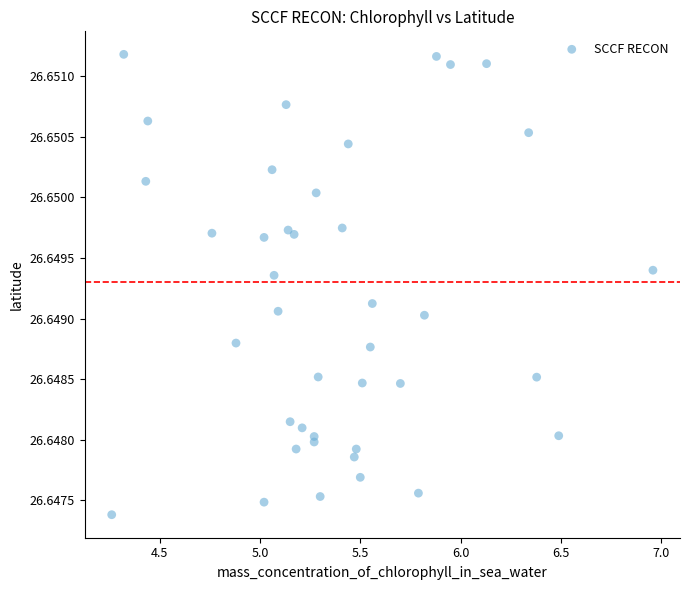

What is the range of X values (max minus min)?

2.7